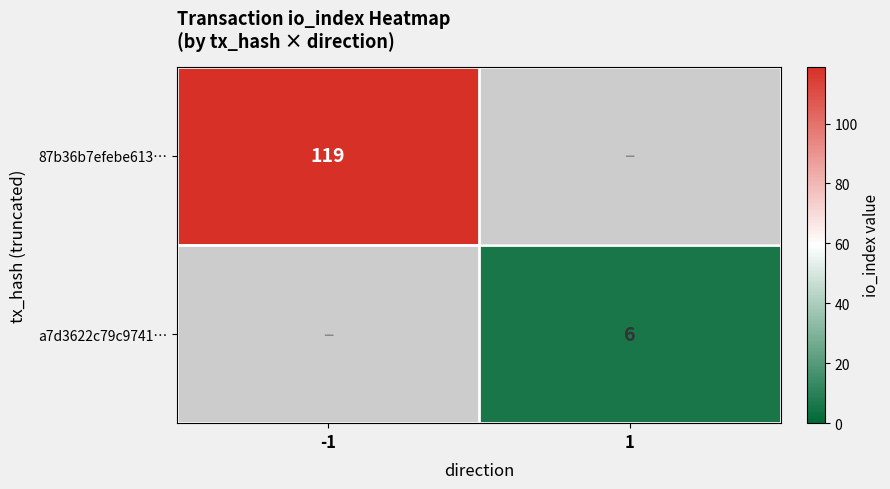

Is the value of 87b36b7efebe613… at -1 greater than the value of a7d3622c79c9741… at 1?

Yes